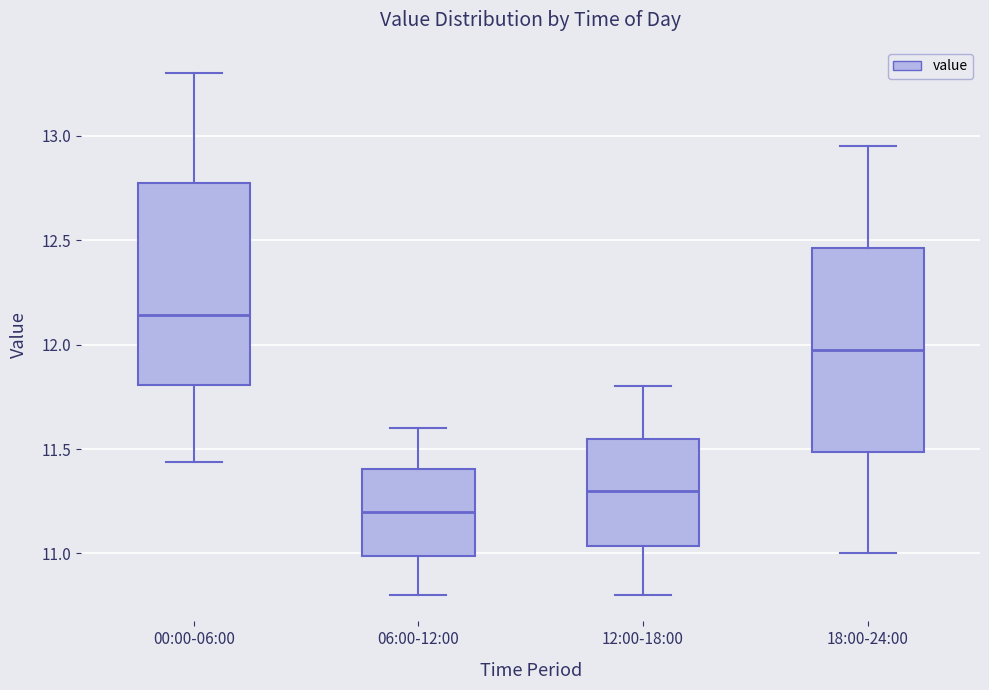

Where does the lower whisker of the box for 12:00-18:00 end on the y-axis? The values are not printed on the chart, so give them approximately, as read against the axis.

10.80